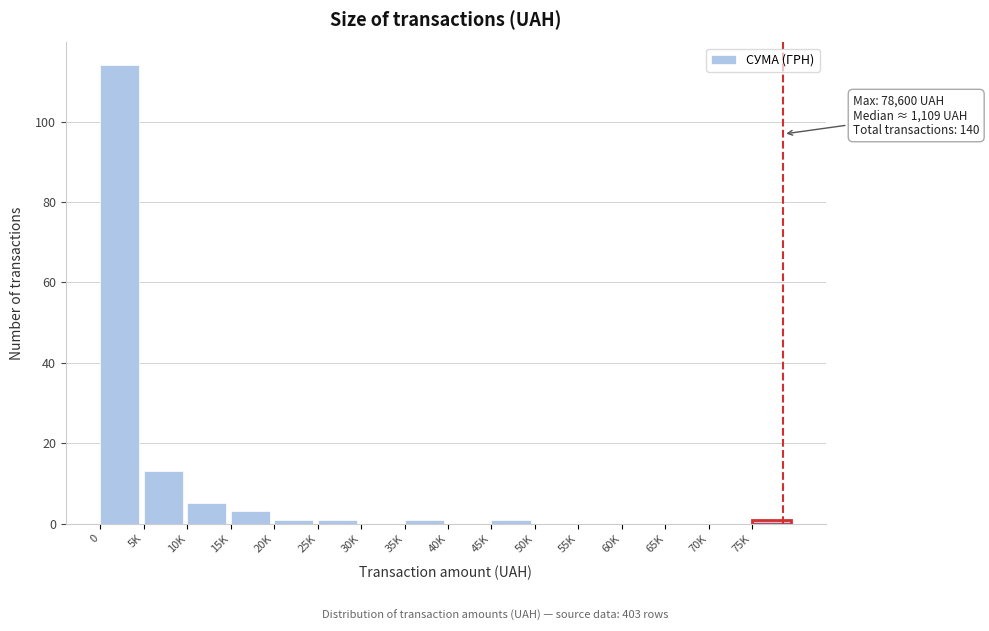

Reading left to right, transcribe all the data shown in this chart.

0=114	5K=13	10K=5	15K=3	20K=1	25K=1	30K=0	35K=1	40K=0	45K=1	50K=0	55K=0	60K=0	65K=0	70K=0	75K=1